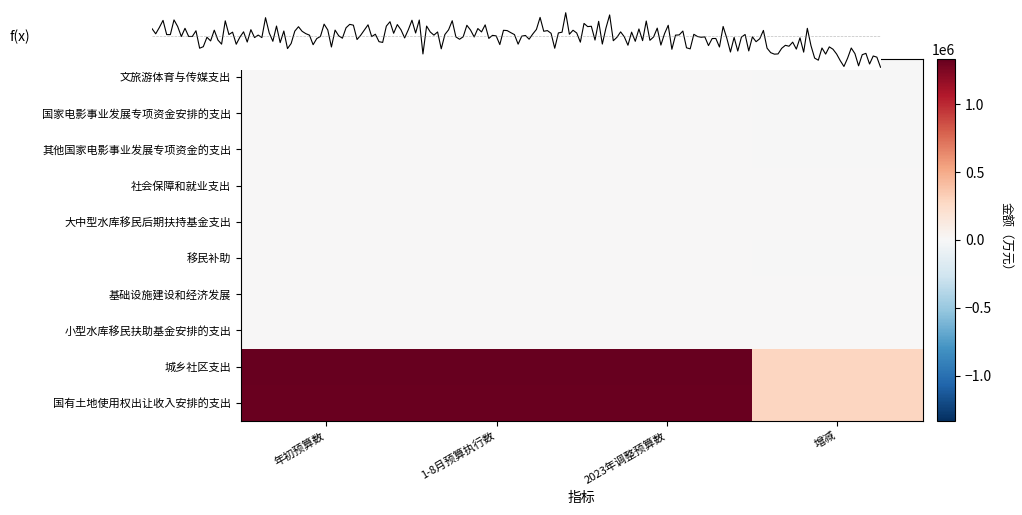

Where is 城乡社区支出 nearest to the value 809161?

增减